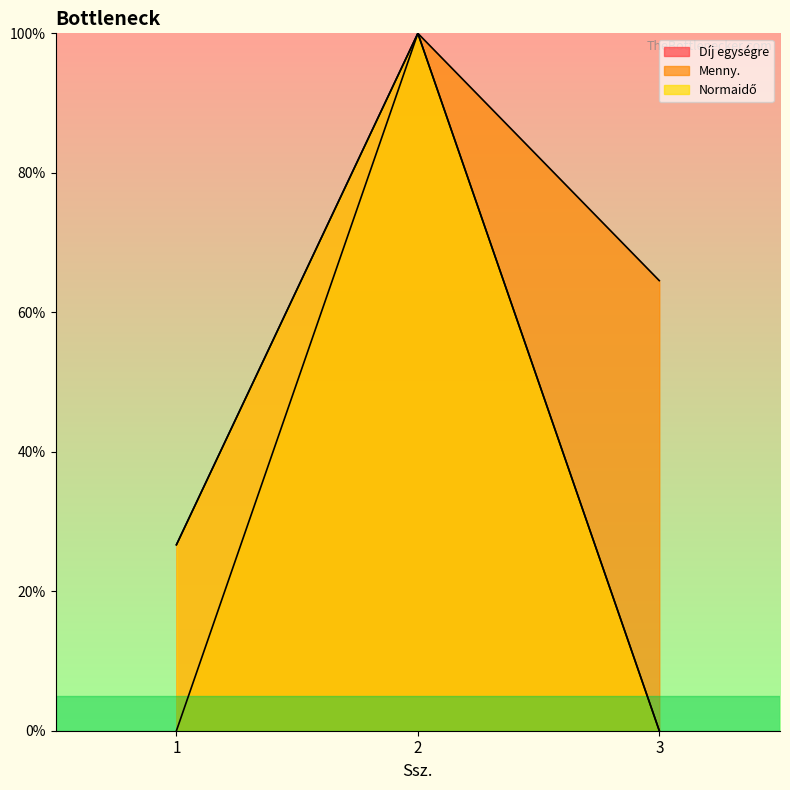

What is the average value of the Normaidő series?

42.2